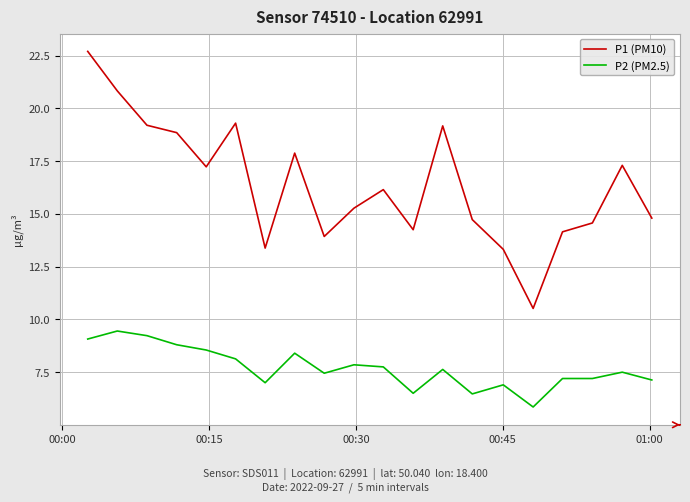

What is the difference between the maximum and minimum values in the P1 (PM10) series?

12.2